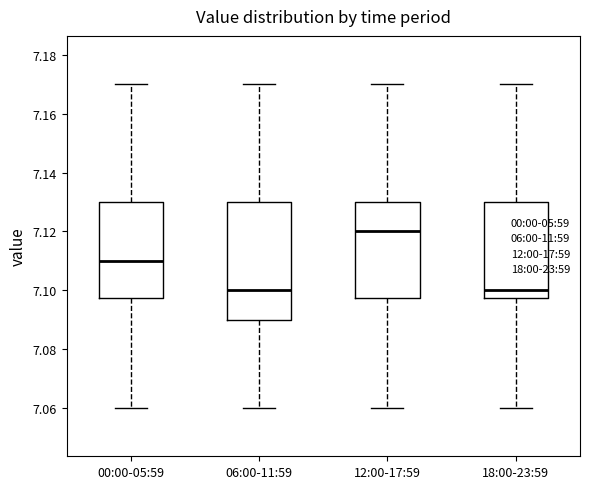

Reading left to right, transcribe this box plot: for each box, give where its median line is, the range the box spans, and where its two whiskers end, as read against the y-axis. The values are not printed on the chart, so give them approximately, as read against the axis.

00:00-05:59: median 7.110, box 7.098 to 7.130, whiskers 7.060 to 7.170
06:00-11:59: median 7.100, box 7.090 to 7.130, whiskers 7.060 to 7.170
12:00-17:59: median 7.120, box 7.098 to 7.130, whiskers 7.060 to 7.170
18:00-23:59: median 7.100, box 7.098 to 7.130, whiskers 7.060 to 7.170